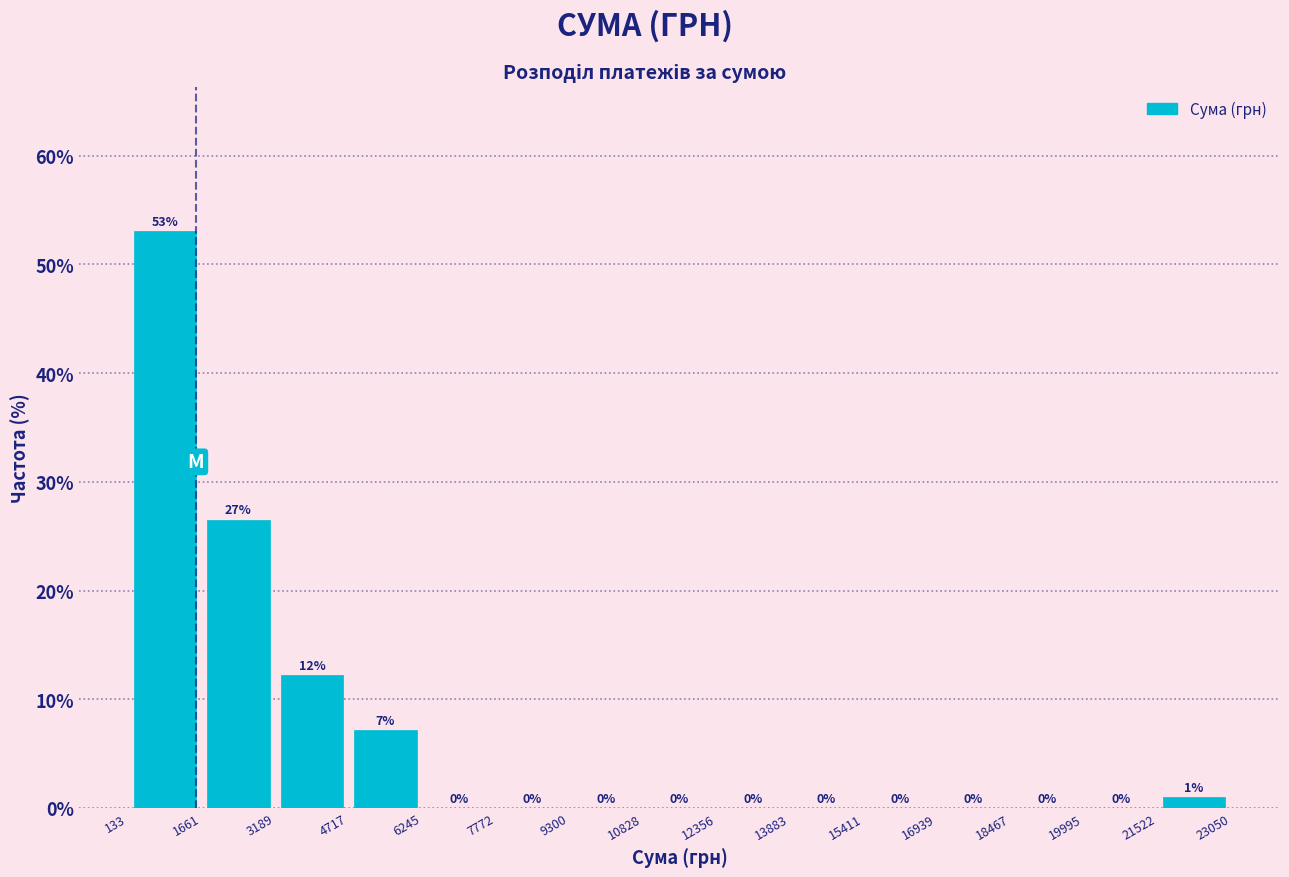

Which range on the x-axis has the tallest bar?

133 to 1661